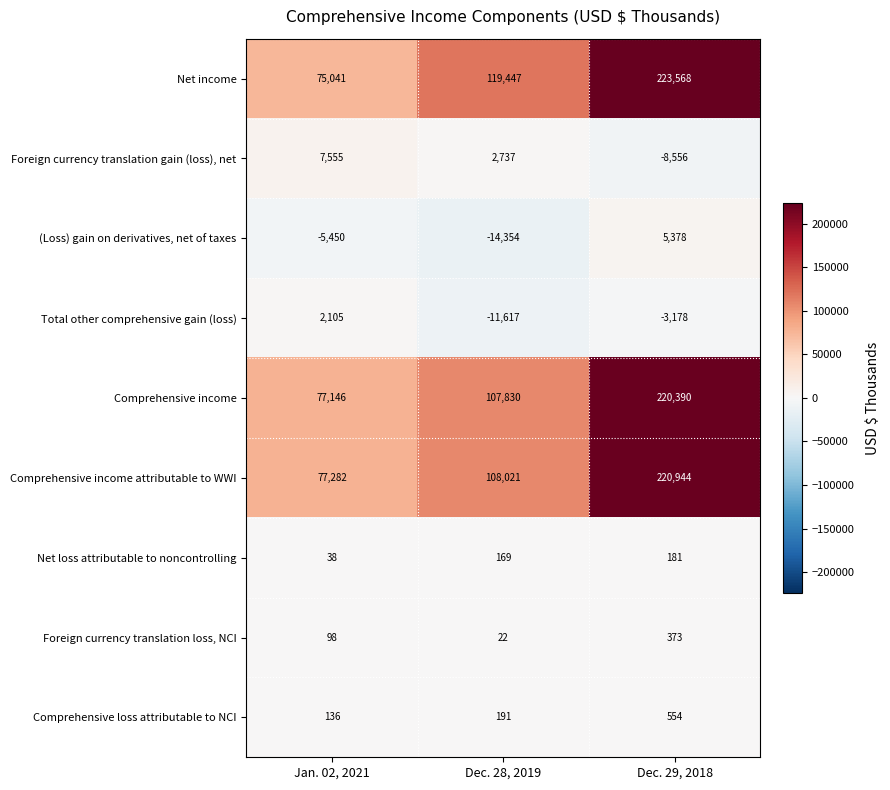

How many categories are shown in the chart?

3